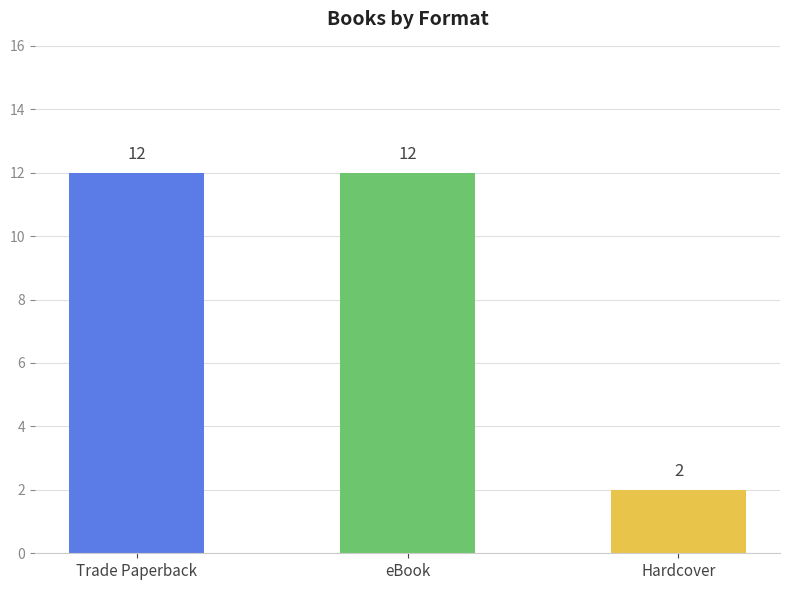

The value at Trade Paperback is 12. True or false?

True